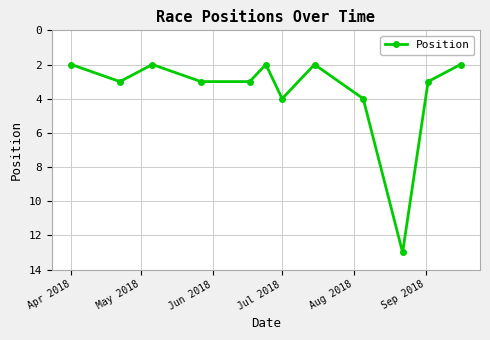

What is the value of the 5th point from the left?

3